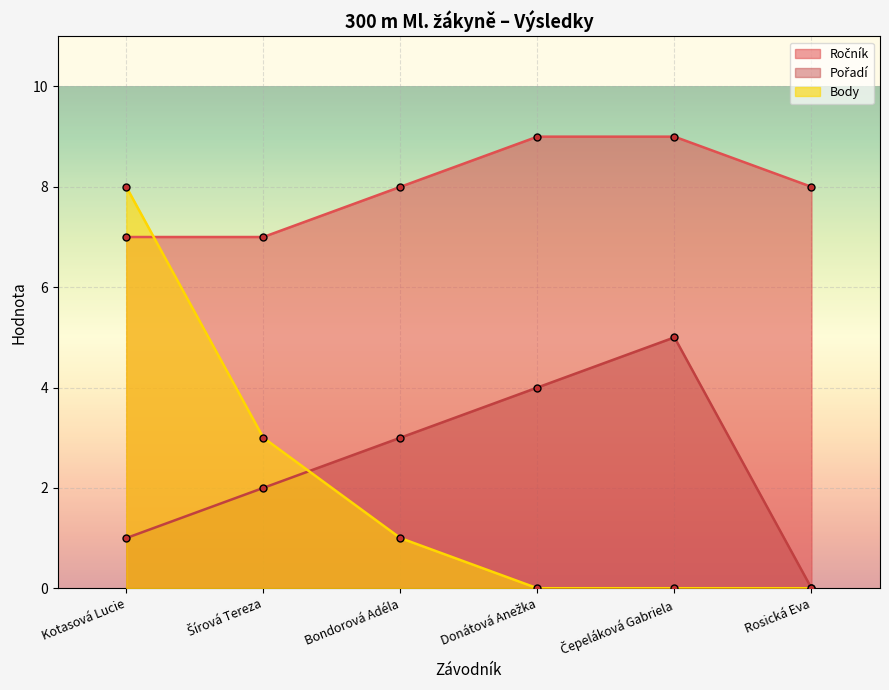

The value of Body at Bondorová Adéla is 1. True or false?

True